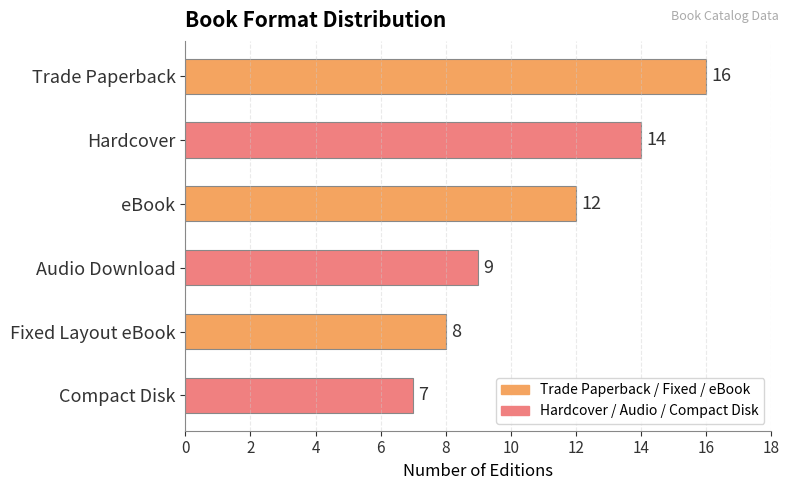

What is the average value?

11